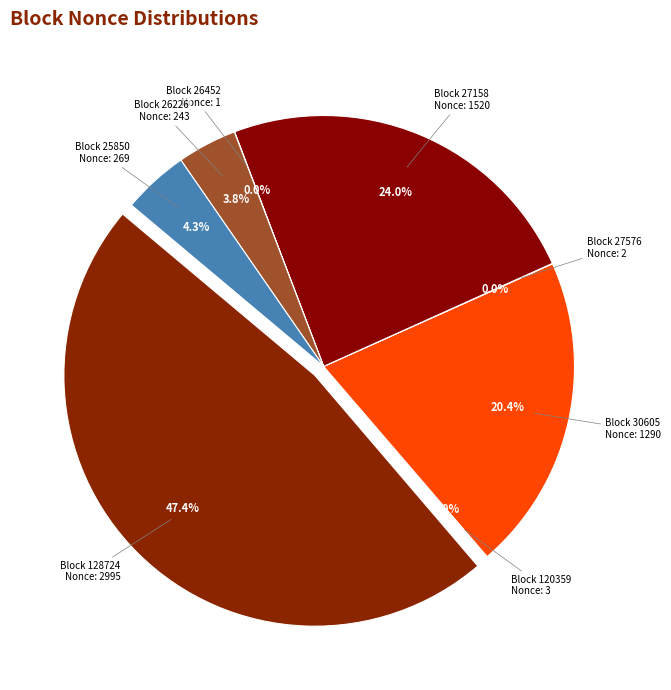

To the nearest percent, what is the difference between the largest and smallest slice percentages?

47%